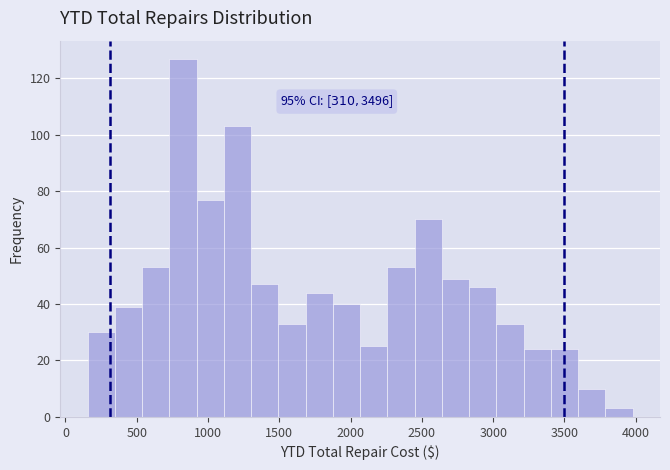

Around what value on the x-axis is the tallest bar? Give the approximate position of its centre, as read against the axis.

800